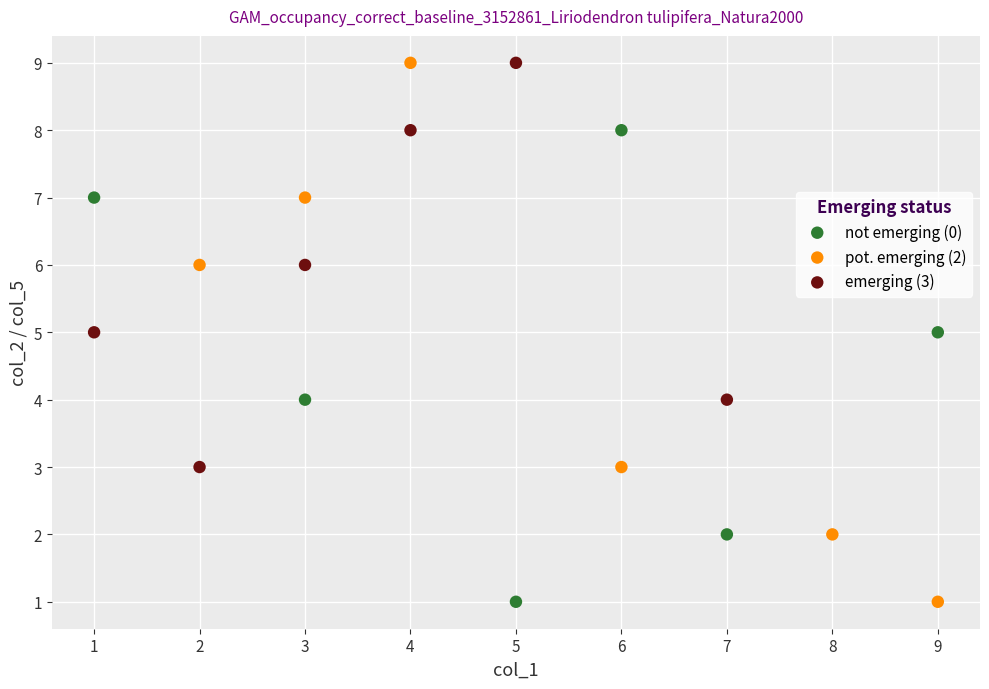

Which series has the largest Y range (max minus min)?

pot. emerging (2)